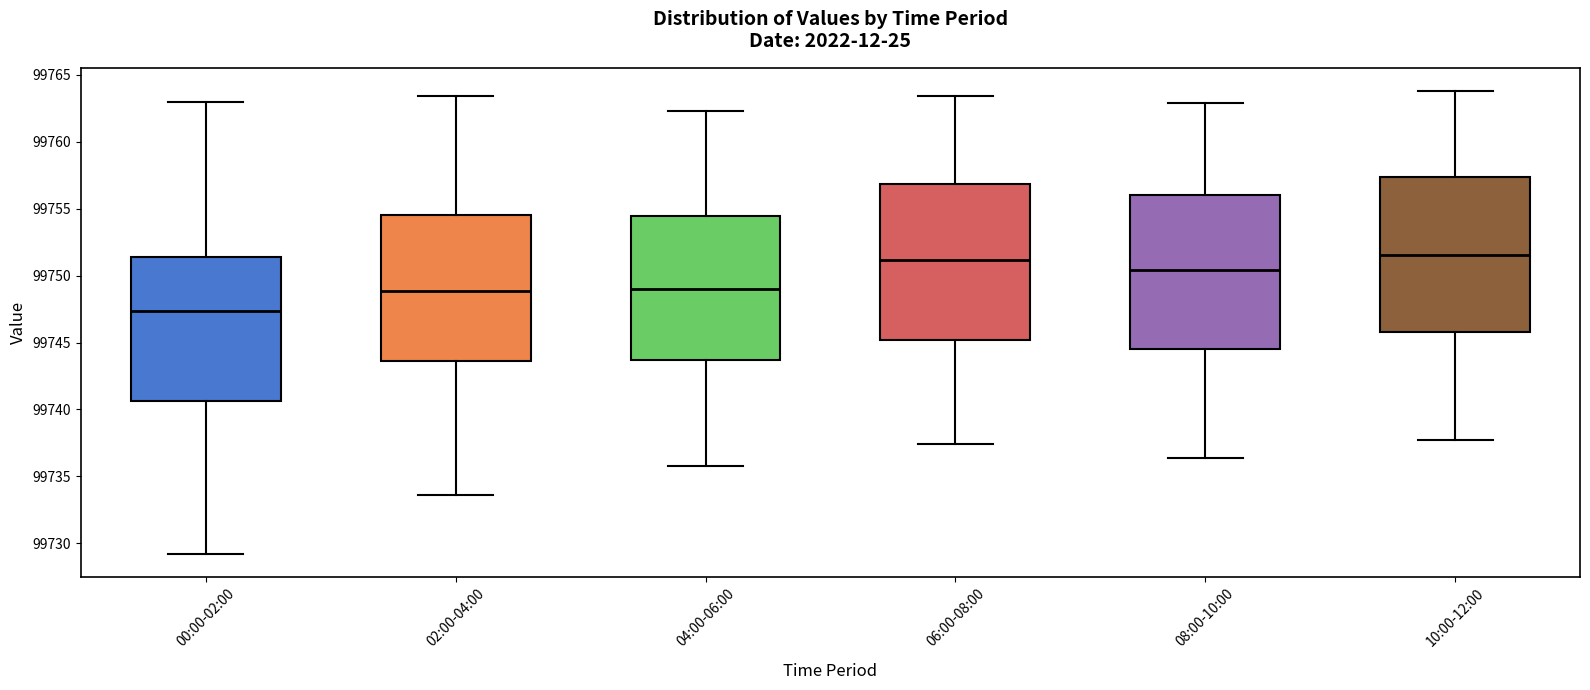

Where is the upper edge of the box for 06:00-08:00 on the y-axis? The values are not printed on the chart, so give them approximately, as read against the axis.

99757.0